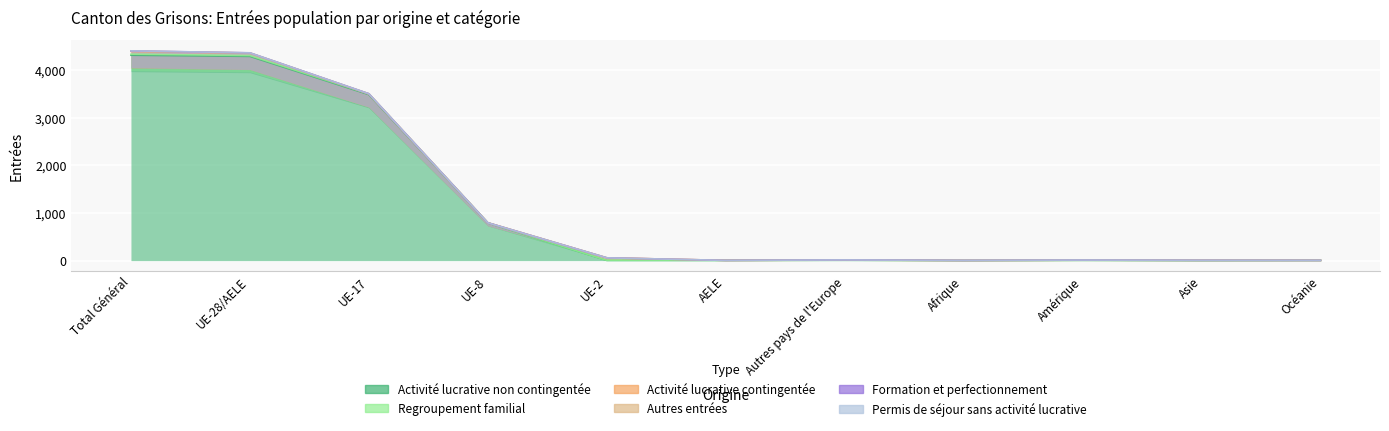

How many times do Autres entrées and Regroupement familial cross each other?

1